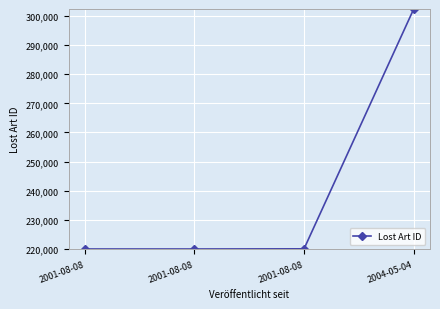

What is the value of the 3rd point from the left?

219966